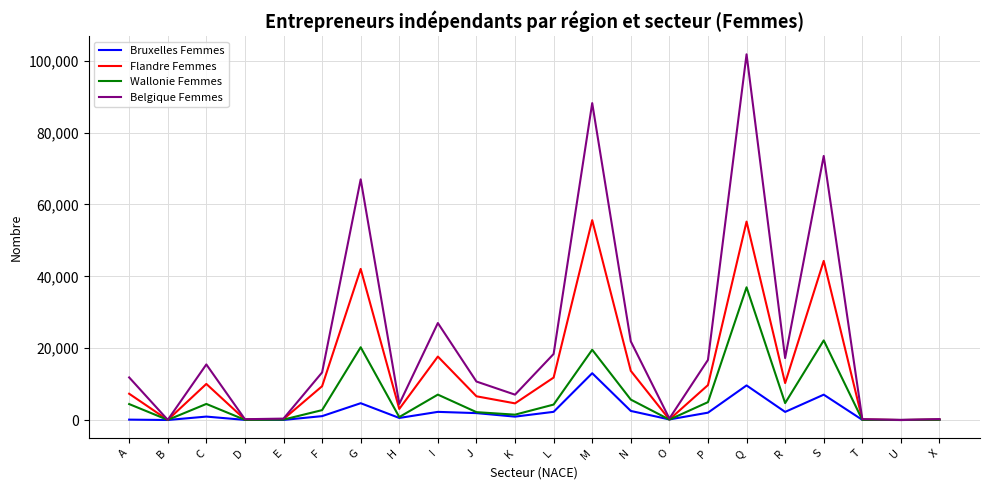

What is the maximum value shown in the chart?

101815